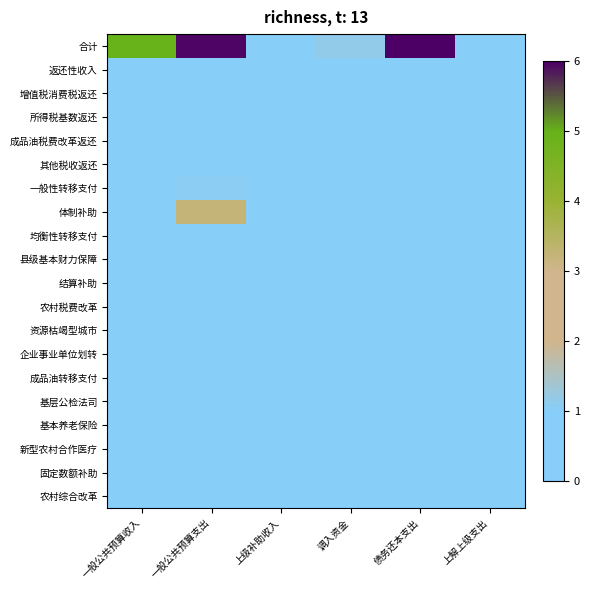

How many series are shown in this chart?

20